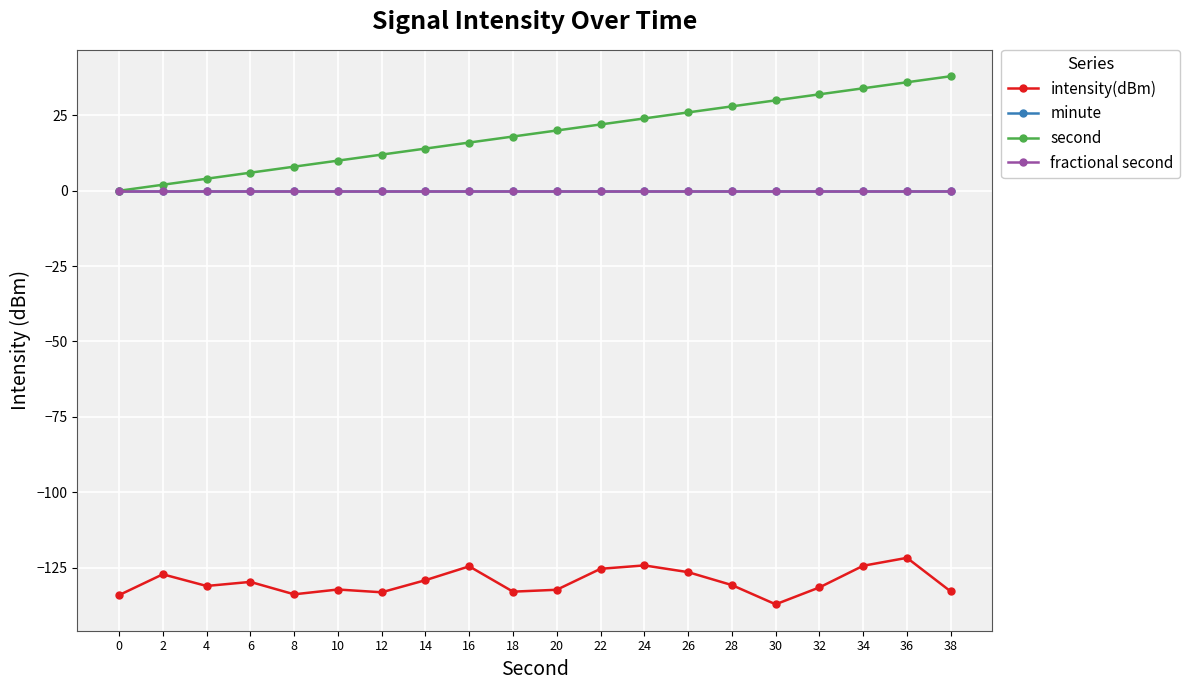

Which series changed the most between 20 and 34?

second